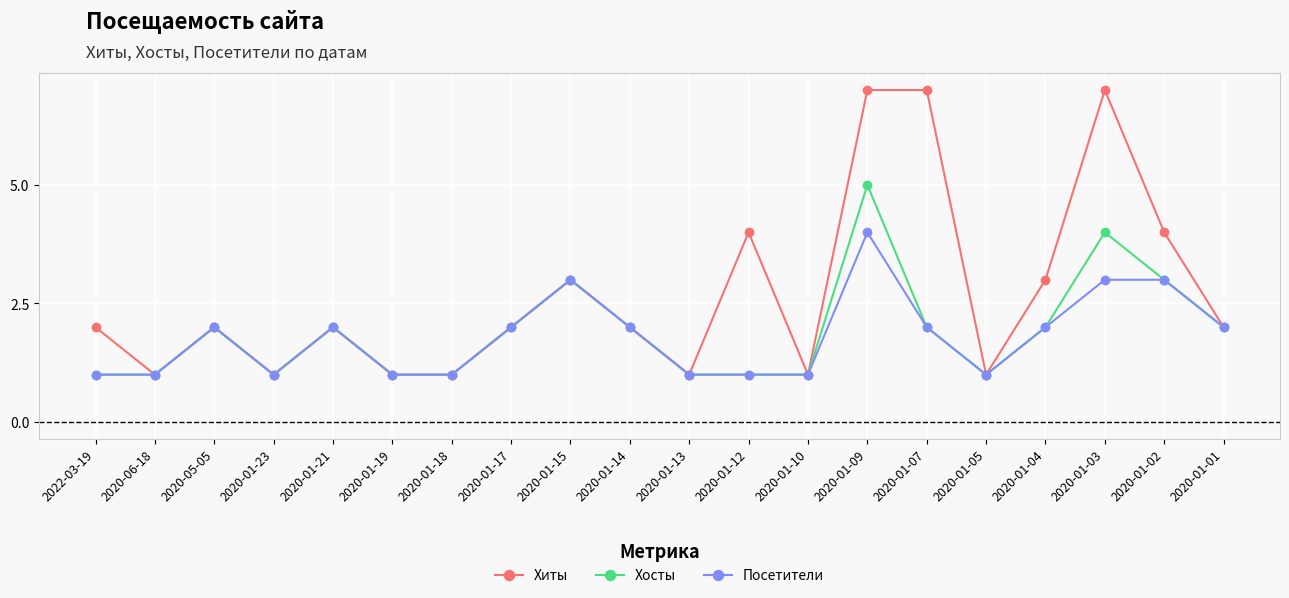

Reading left to right, transcribe all the data shown in this chart.

Хиты: 2022-03-19=2	2020-06-18=1	2020-05-05=2	2020-01-23=1	2020-01-21=2	2020-01-19=1	2020-01-18=1	2020-01-17=2	2020-01-15=3	2020-01-14=2	2020-01-13=1	2020-01-12=4	2020-01-10=1	2020-01-09=7	2020-01-07=7	2020-01-05=1	2020-01-04=3	2020-01-03=7	2020-01-02=4	2020-01-01=2
Хосты: 2022-03-19=1	2020-06-18=1	2020-05-05=2	2020-01-23=1	2020-01-21=2	2020-01-19=1	2020-01-18=1	2020-01-17=2	2020-01-15=3	2020-01-14=2	2020-01-13=1	2020-01-12=1	2020-01-10=1	2020-01-09=5	2020-01-07=2	2020-01-05=1	2020-01-04=2	2020-01-03=4	2020-01-02=3	2020-01-01=2
Посетители: 2022-03-19=1	2020-06-18=1	2020-05-05=2	2020-01-23=1	2020-01-21=2	2020-01-19=1	2020-01-18=1	2020-01-17=2	2020-01-15=3	2020-01-14=2	2020-01-13=1	2020-01-12=1	2020-01-10=1	2020-01-09=4	2020-01-07=2	2020-01-05=1	2020-01-04=2	2020-01-03=3	2020-01-02=3	2020-01-01=2